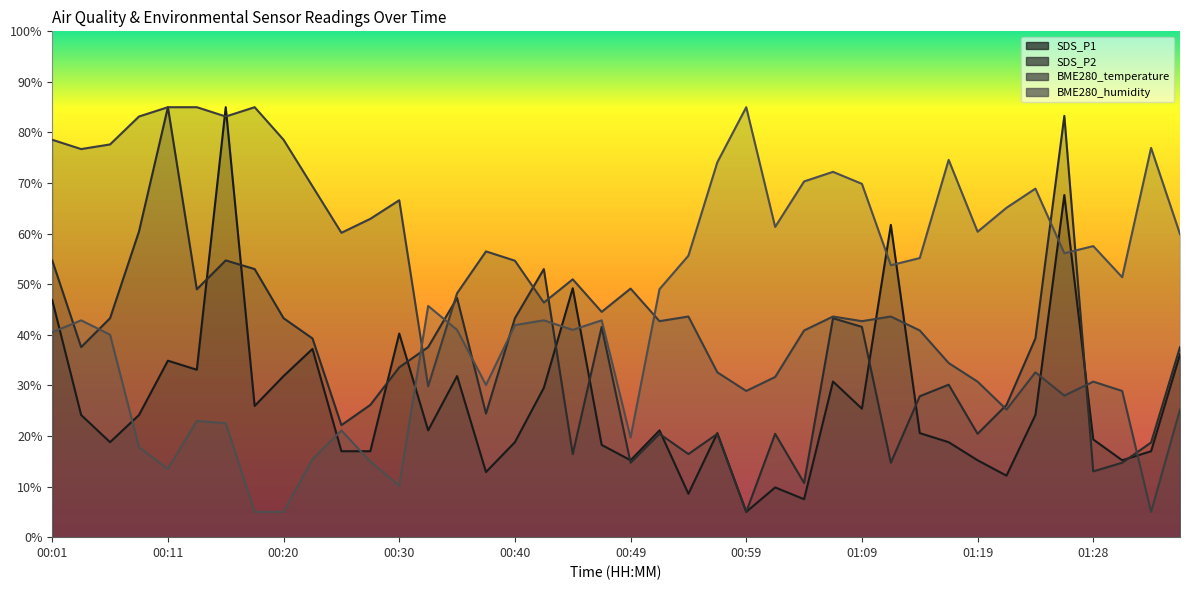

What is the difference between the second highest and second lowest values in the BME280_temperature series?

59.8